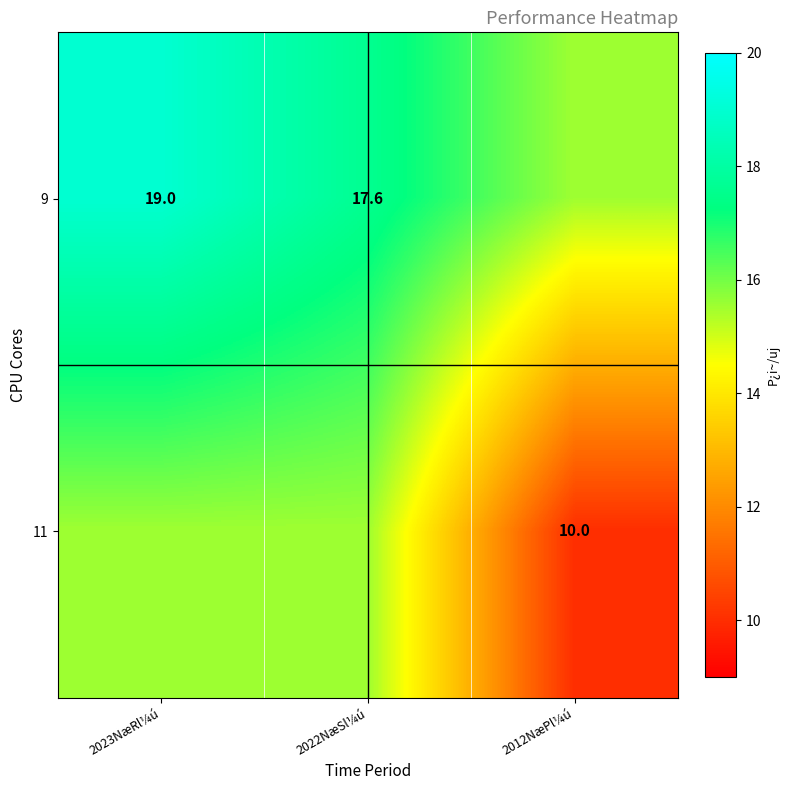

At which category is the sum across all series the highest?

2023NæRl¼ú